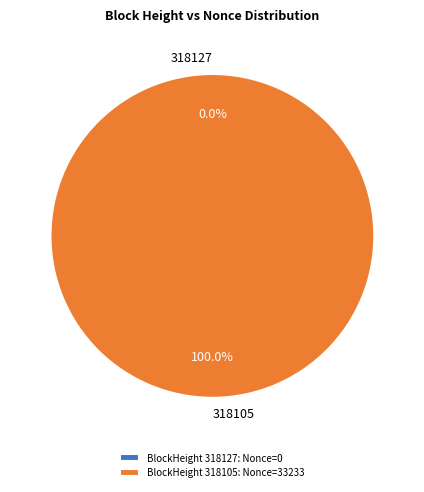

Combined, what portion of the pie is 318127 and 318105?

100.0%